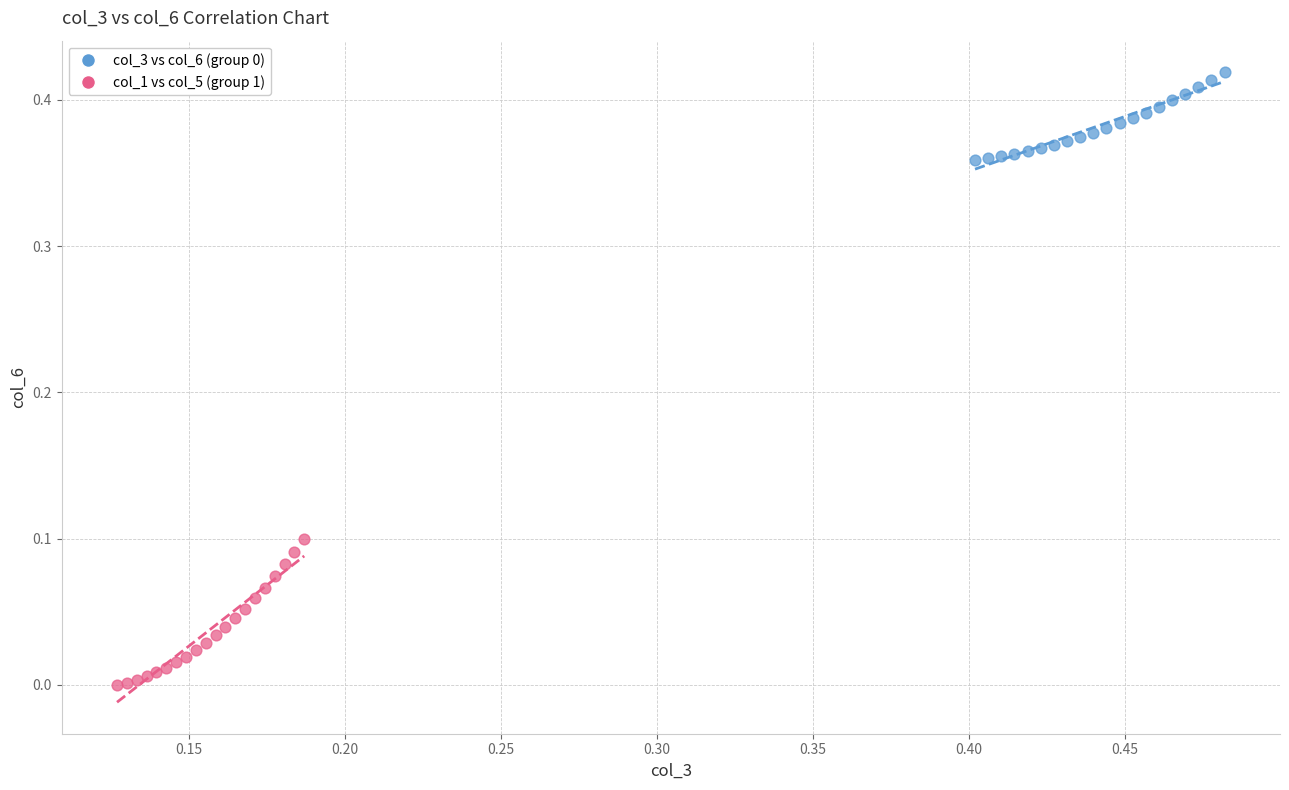

Which series has the widest spread of Y values?

col_1 vs col_5 (group 1)